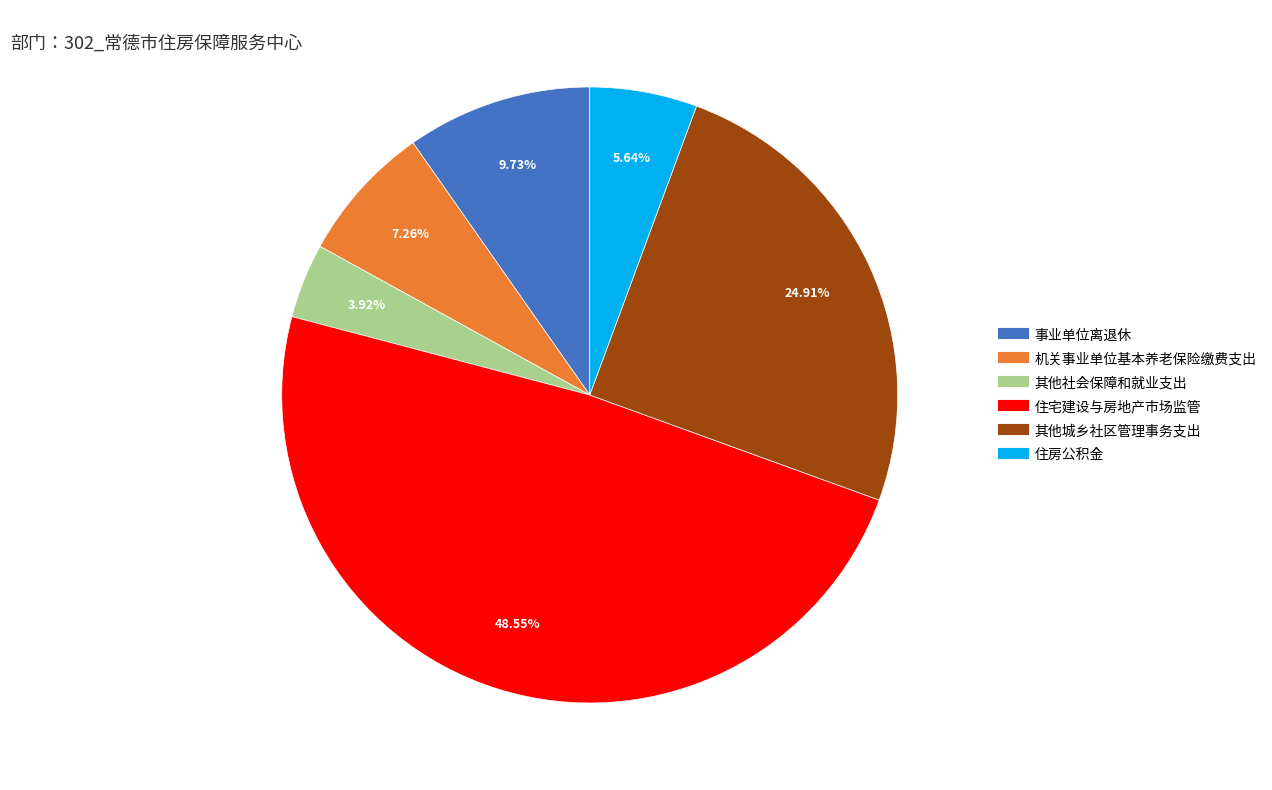

What percentage is the 事业单位离退休 slice, to the nearest percent?

10%